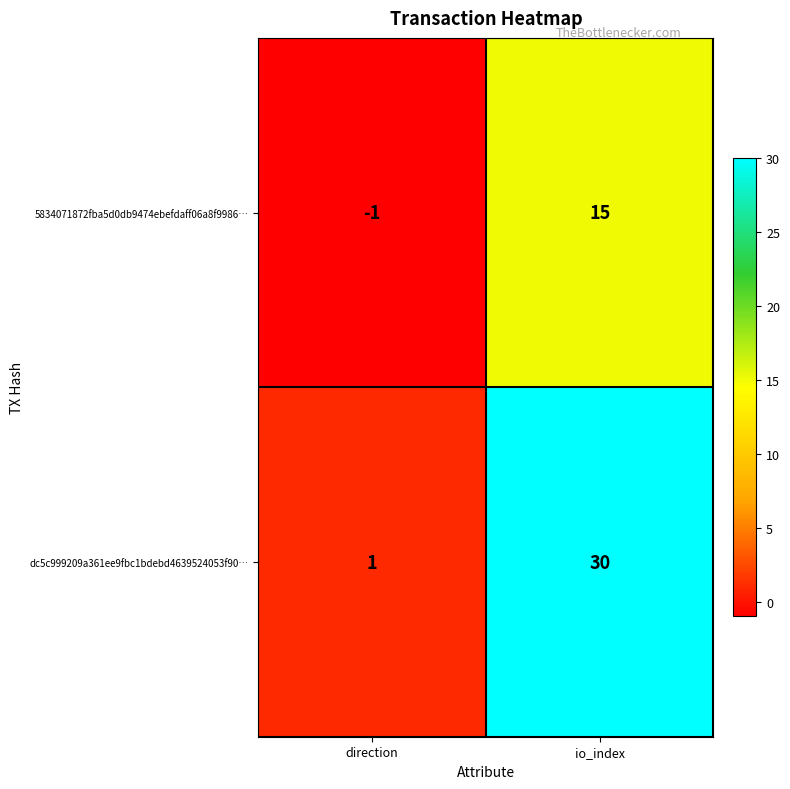

At which category does the chart reach its peak across all series?

io_index